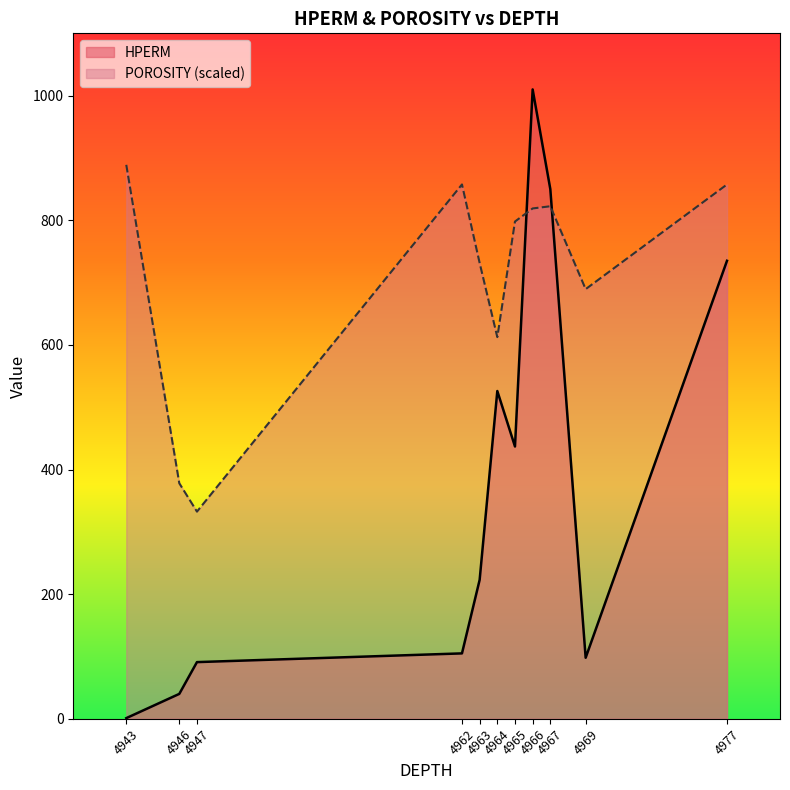

How many values in the HPERM series exceed 223?

5